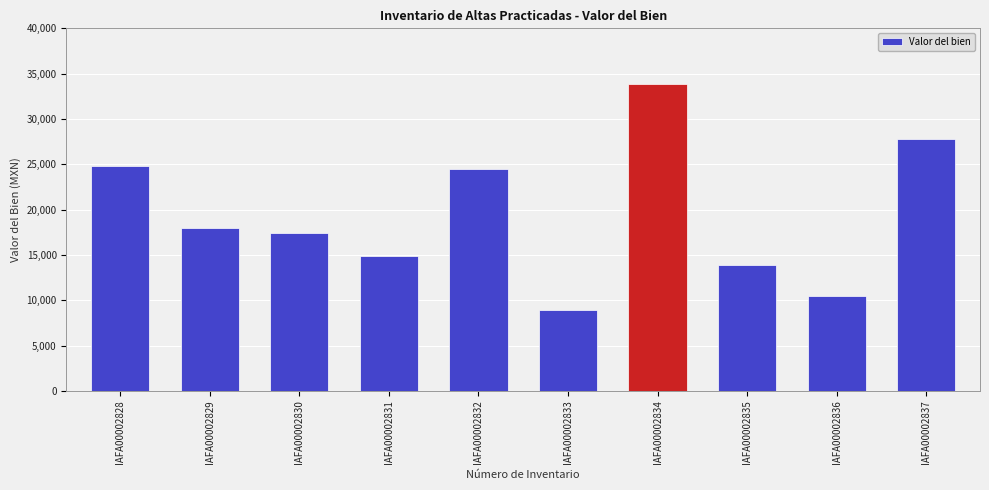

What is the difference between the maximum and second lowest values?

23363.5